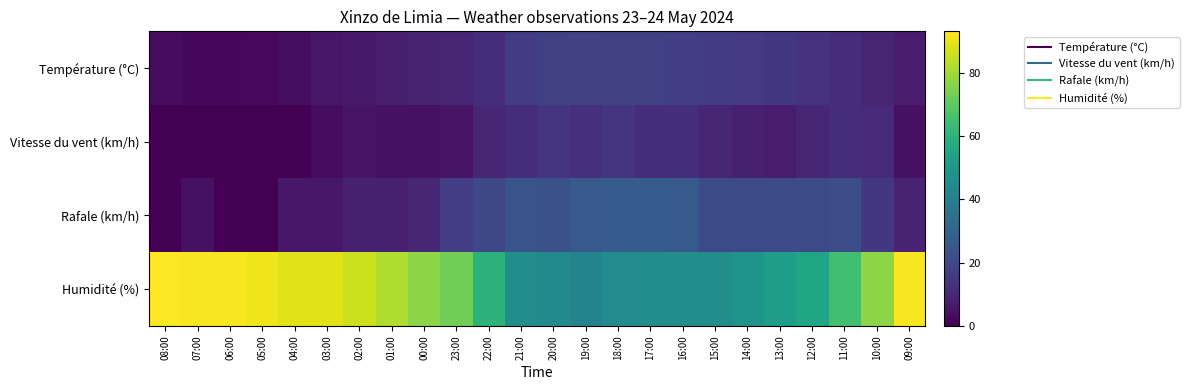

Which series changed the most between 03:00 and 21:00?

Humidité (%)